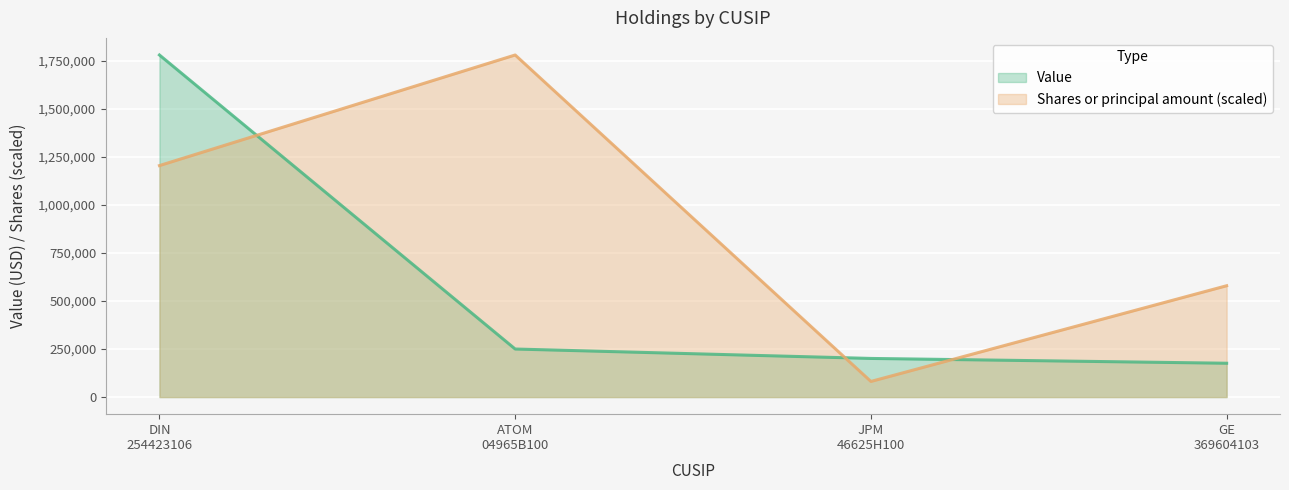

What is the average value of the Value series?

601750.0